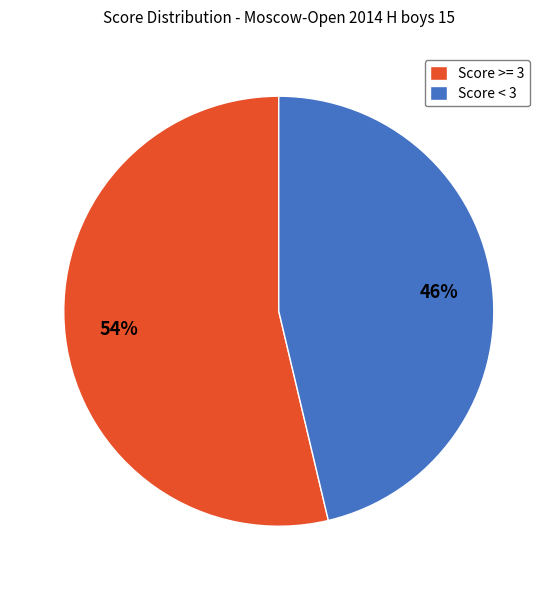

Which slice is the smallest?

Score < 3